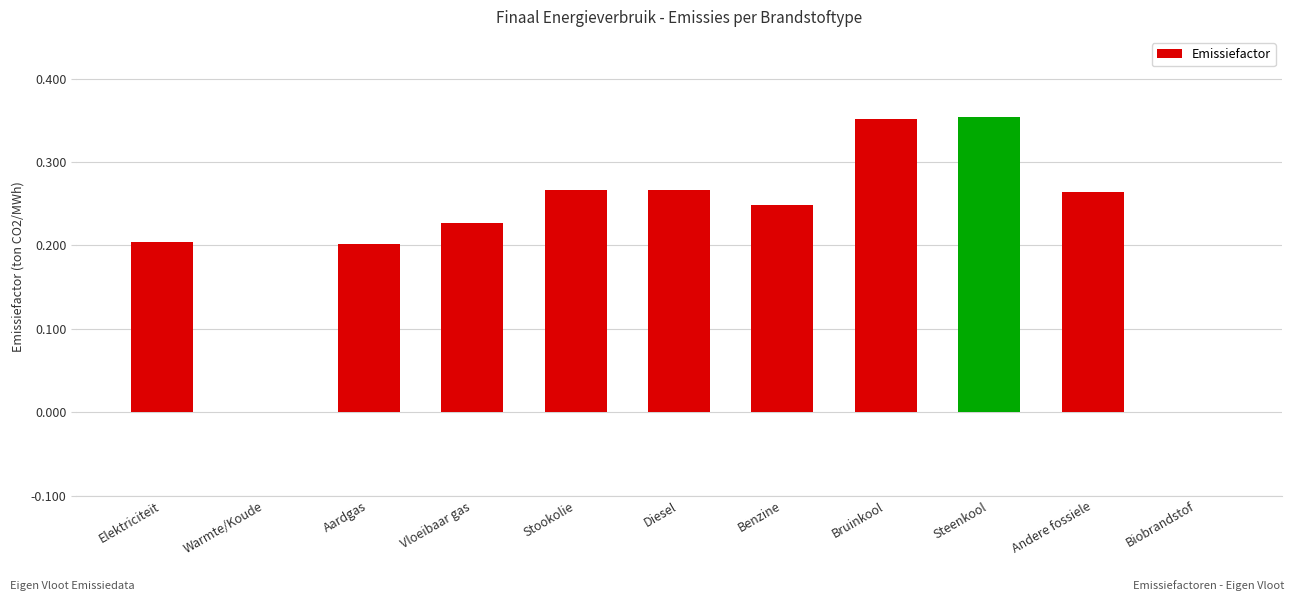

Are the bars horizontal?

No